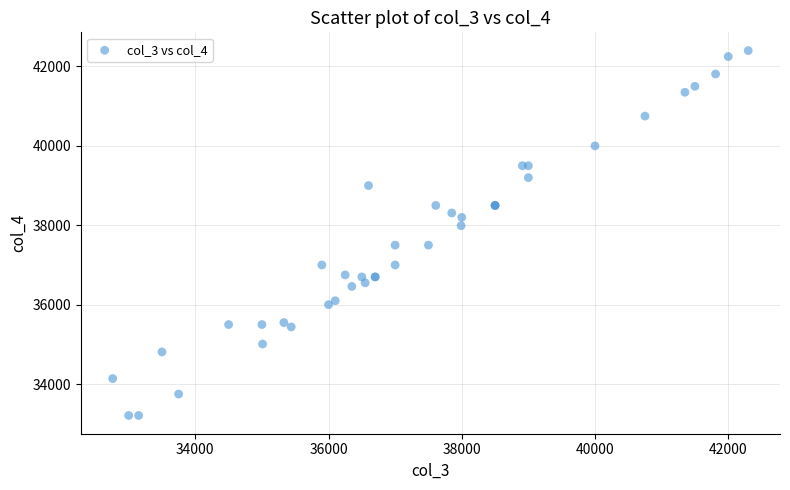

What Y value in the scatter plot is closest to 37805?

37990